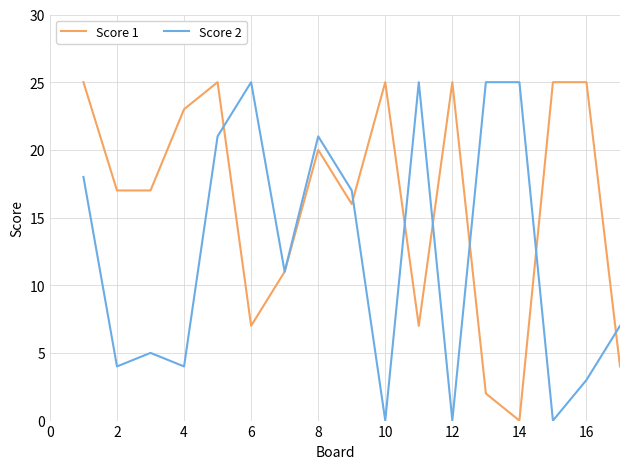

What is the maximum value shown in the chart?

25